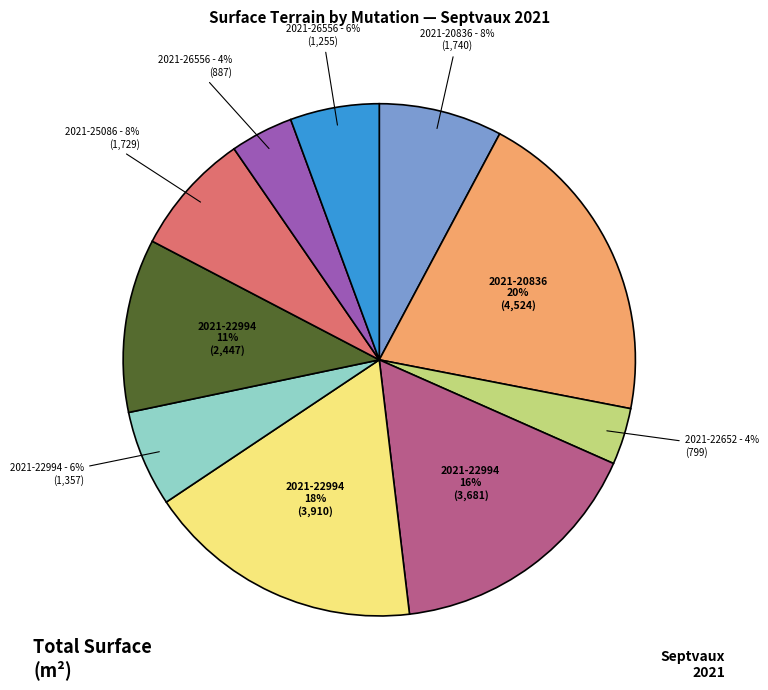

Does any single category account for the majority?

No